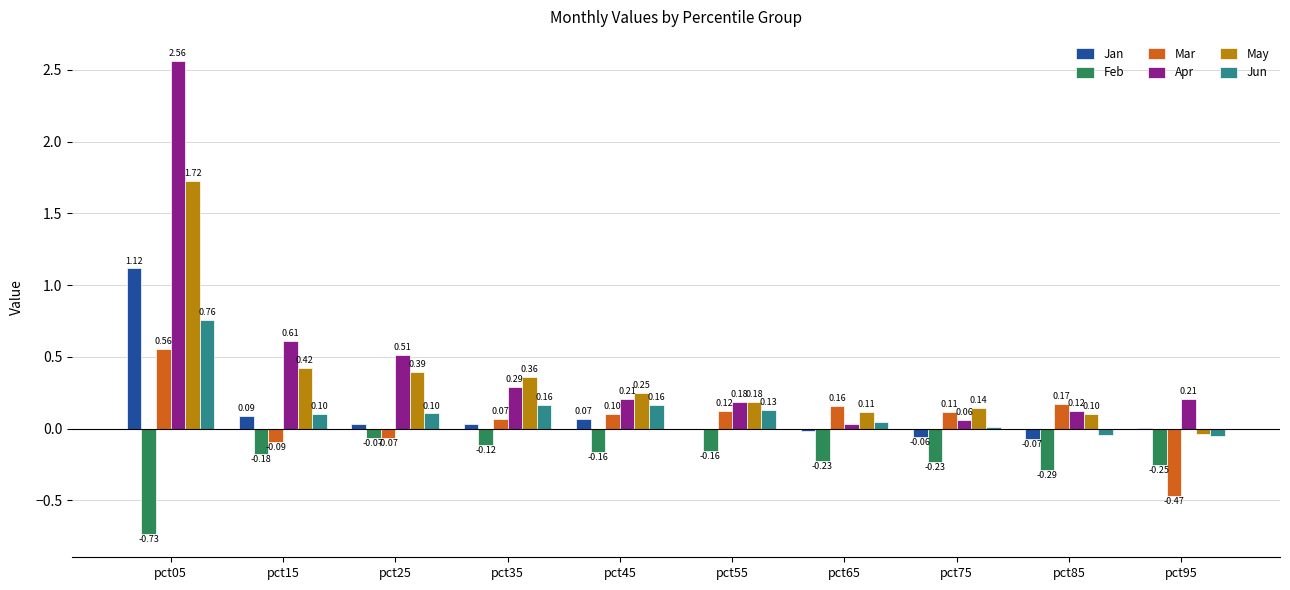

At which category is the sum across all series the highest?

pct05